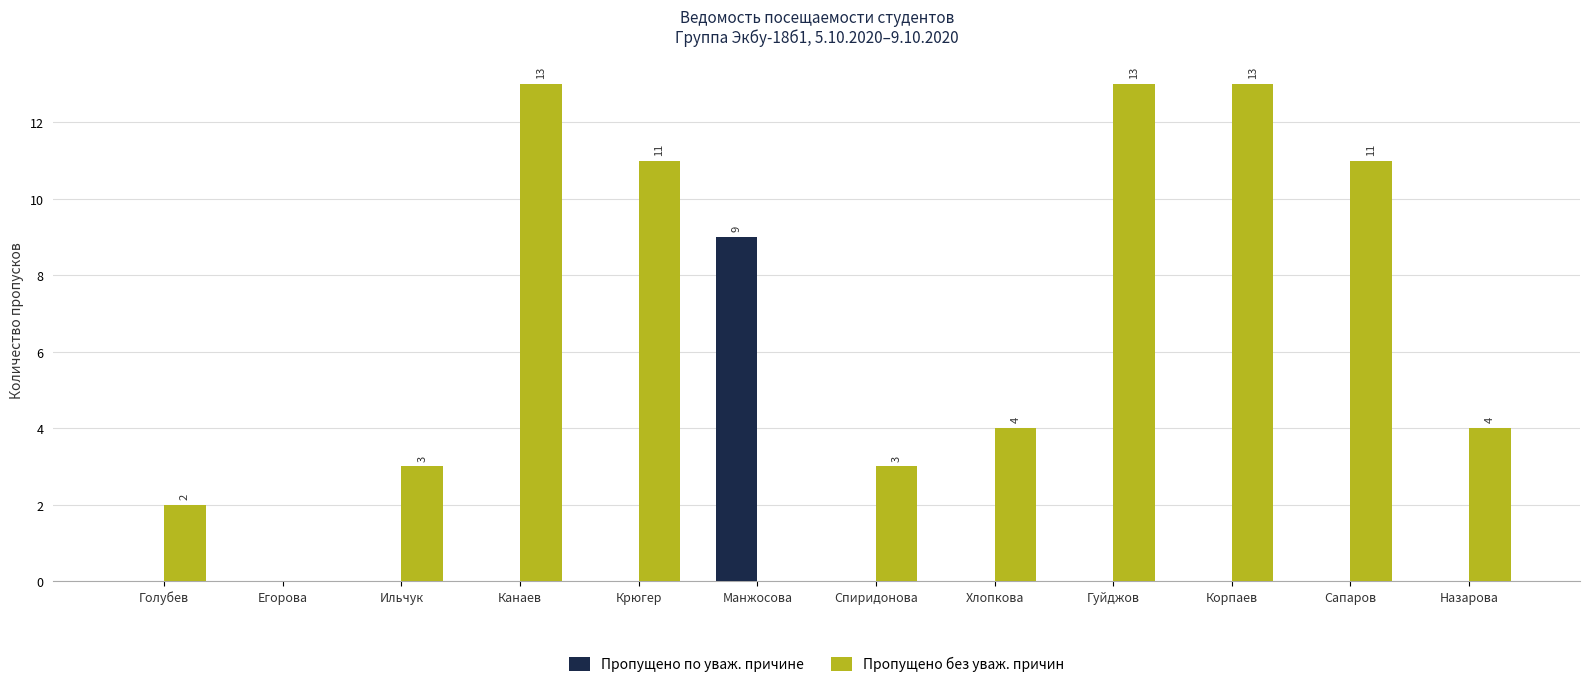

Which series changed the most between Ильчук and Сапаров?

Пропущено без уваж. причин